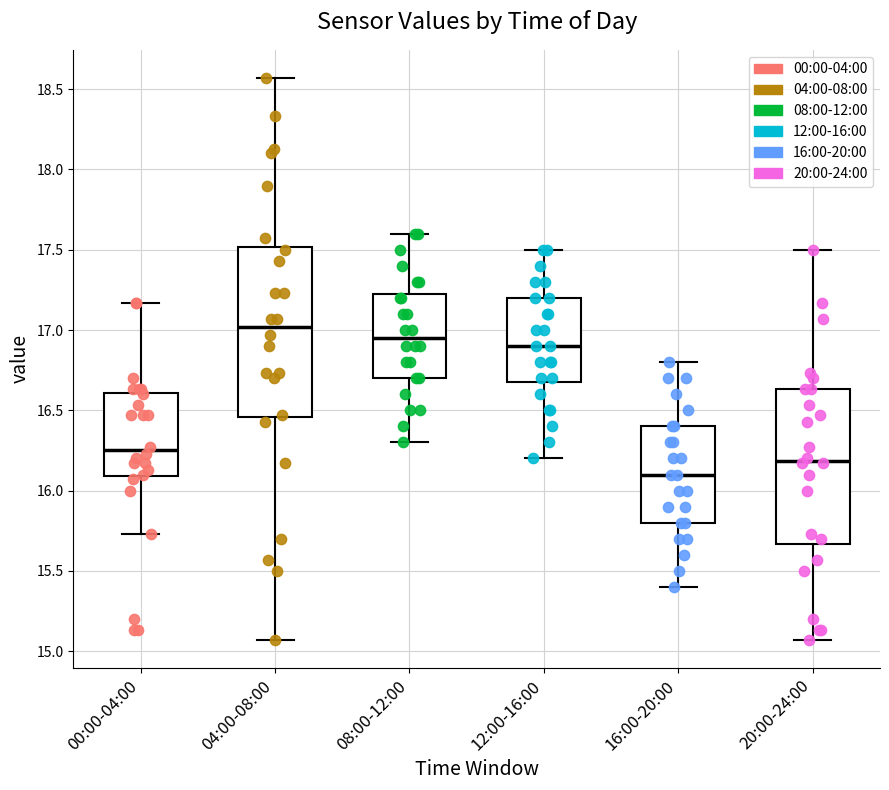

Which box's median line is the highest?

04:00-08:00